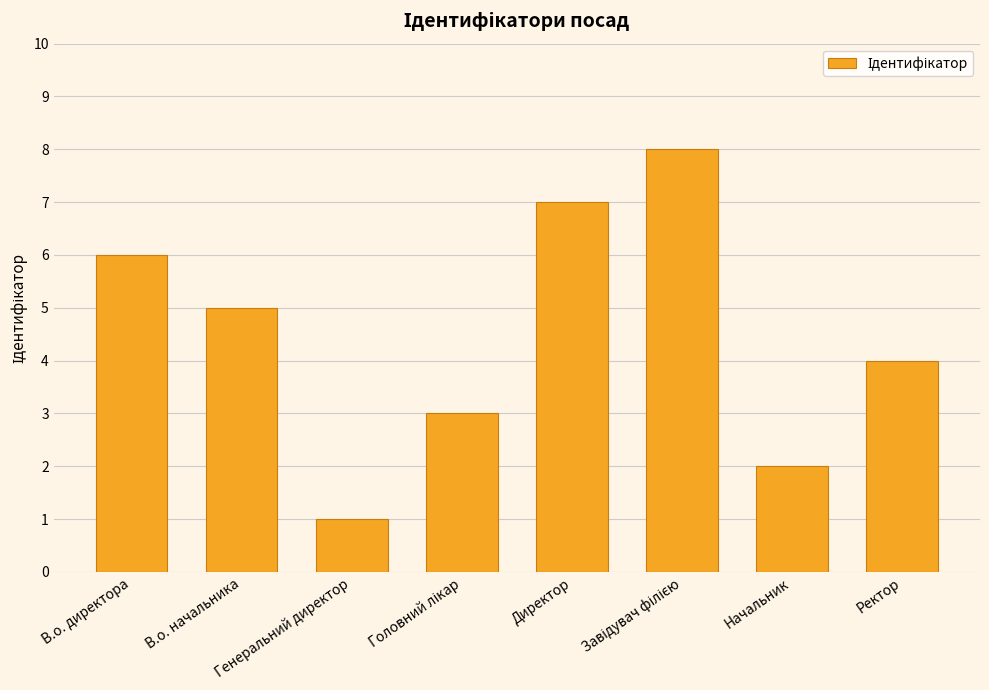

Is it true that the value at Генеральний директор is 2?

False